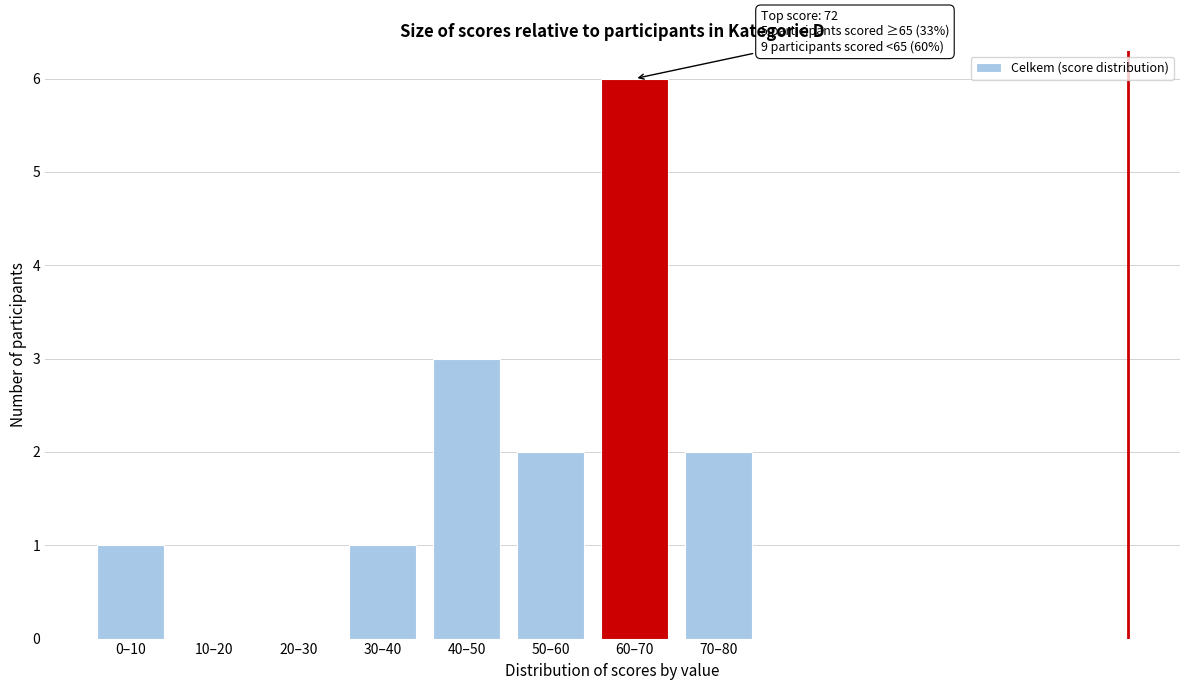

Reading right to left, what are all the values shown in this chart?

70–80=2	60–70=6	50–60=2	40–50=3	30–40=1	20–30=0	10–20=0	0–10=1